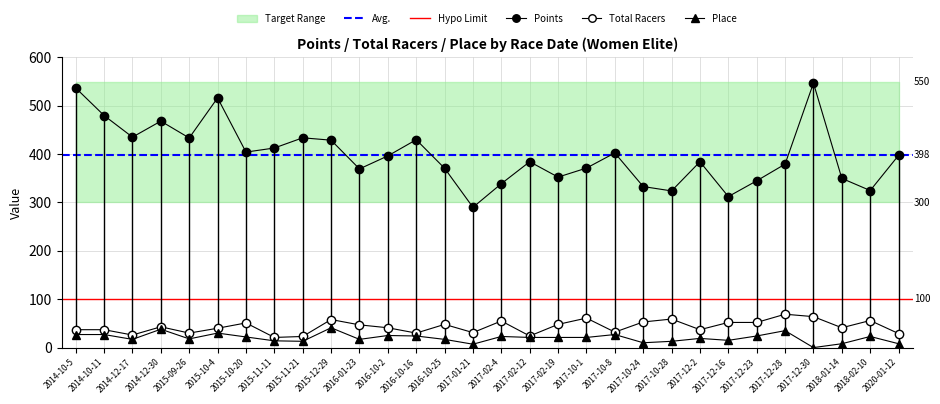

Is the value of Place at 2017-10-1 greater than the value of Total Racers at 2020-01-12?

No